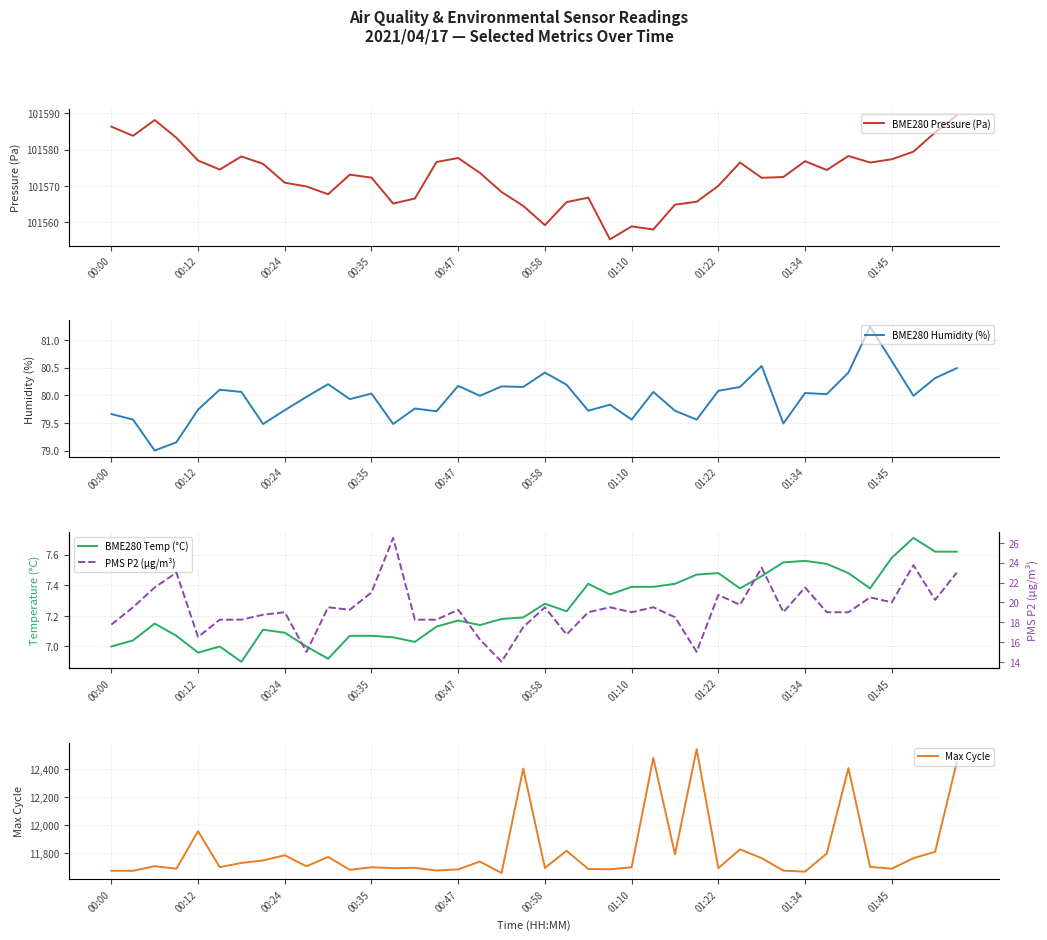

Reading left to right, transcribe all the data shown in this chart.

BME280 Pressure (Pa): 101586.3	101583.8	101588.1	101583.2	101577.0	101574.5	101578.1	101576.0	101570.8	101569.8	101567.7	101573.1	101572.2	101565.1	101566.5	101576.6	101577.7	101573.6	101568.3	101564.4	101559.1	101565.5	101566.7	101555.2	101558.8	101557.9	101564.8	101565.6	101570.0	101576.4	101572.2	101572.4	101576.8	101574.3	101578.2	101576.4	101577.3	101579.4	101584.7	101589.4
BME280 Humidity (%): 79.7	79.6	79.0	79.2	79.7	80.1	80.1	79.5	79.7	80.0	80.2	79.9	80.0	79.5	79.8	79.7	80.2	80.0	80.2	80.2	80.4	80.2	79.7	79.8	79.6	80.1	79.7	79.6	80.1	80.2	80.5	79.5	80.0	80.0	80.4	81.2	80.6	80.0	80.3	80.5
BME280 Temp (°C): 7.0	7.0	7.2	7.1	7.0	7.0	6.9	7.1	7.1	7.0	6.9	7.1	7.1	7.1	7.0	7.1	7.2	7.1	7.2	7.2	7.3	7.2	7.4	7.3	7.4	7.4	7.4	7.5	7.5	7.4	7.5	7.5	7.6	7.5	7.5	7.4	7.6	7.7	7.6	7.6
Max Cycle: 11672.0	11672.0	11705.0	11687.0	11955.0	11698.0	11728.0	11746.0	11783.0	11704.0	11771.0	11679.0	11697.0	11691.0	11693.0	11674.0	11682.0	11738.0	11656.0	12402.0	11692.0	11815.0	11685.0	11683.0	11697.0	12478.0	11790.0	12541.0	11691.0	11825.0	11762.0	11673.0	11666.0	11795.0	12405.0	11700.0	11687.0	11762.0	11808.0	12448.0
PMS P2 (µg/m³): 17.8	19.5	21.5	23.0	16.5	18.2	18.2	18.8	19.0	15.0	19.5	19.2	21.0	26.5	18.2	18.2	19.2	16.2	14.0	17.5	19.5	16.8	19.0	19.5	19.0	19.5	18.5	15.0	20.8	19.8	23.5	19.0	21.5	19.0	19.0	20.5	20.0	23.8	20.2	23.0